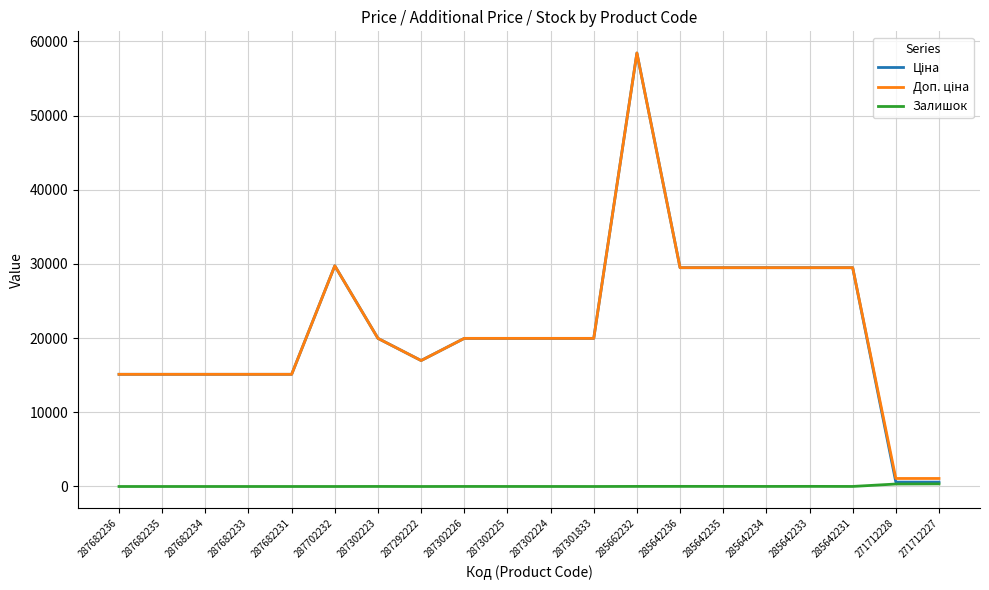

What is the total value across all series at 287292222?

33952.7